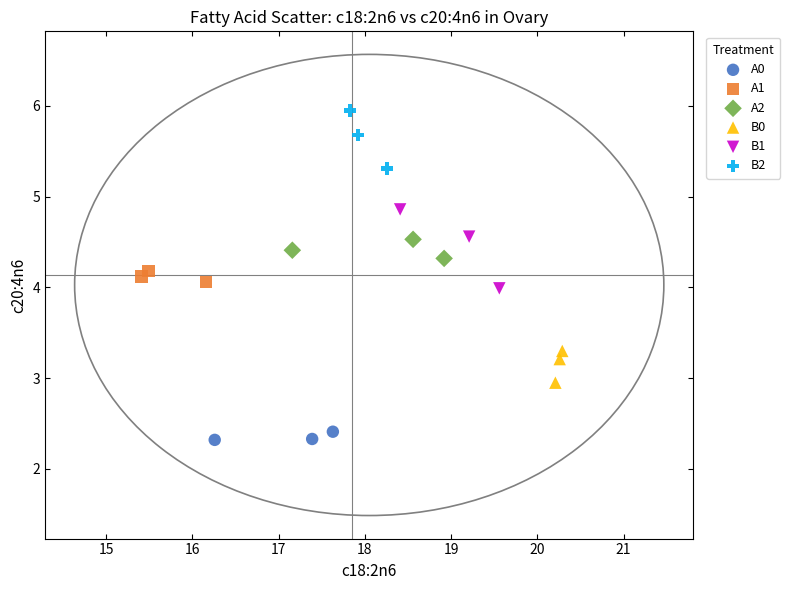

Which series contains the lowest Y value?

A0